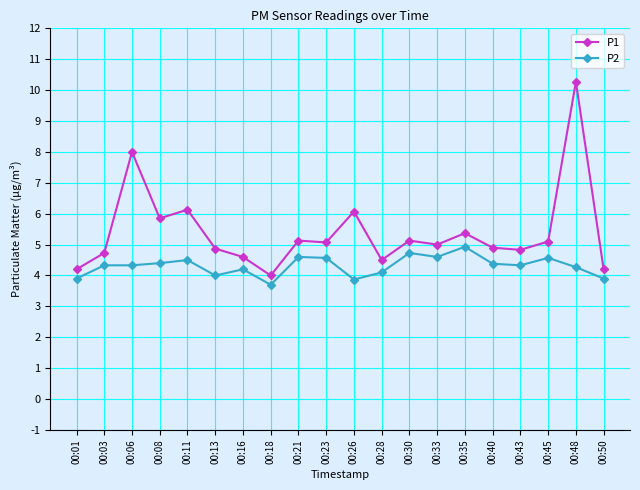

List the series in order of their peak value, lowest first.

P2, P1